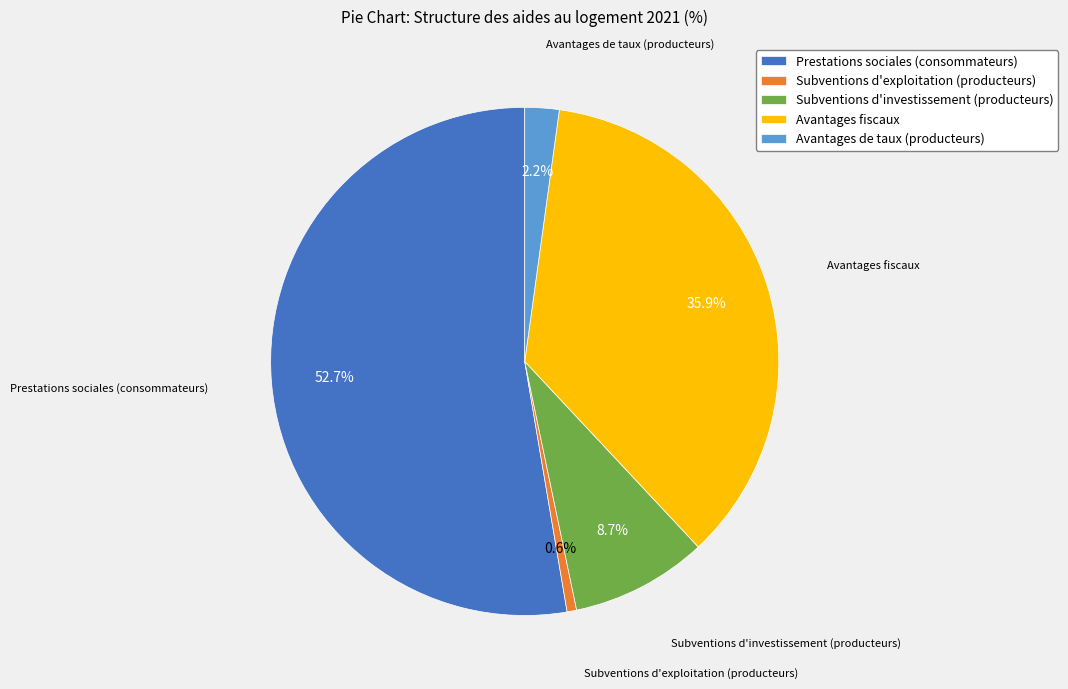

Is it true that Prestations sociales (consommateurs) is 44% of the pie?

False